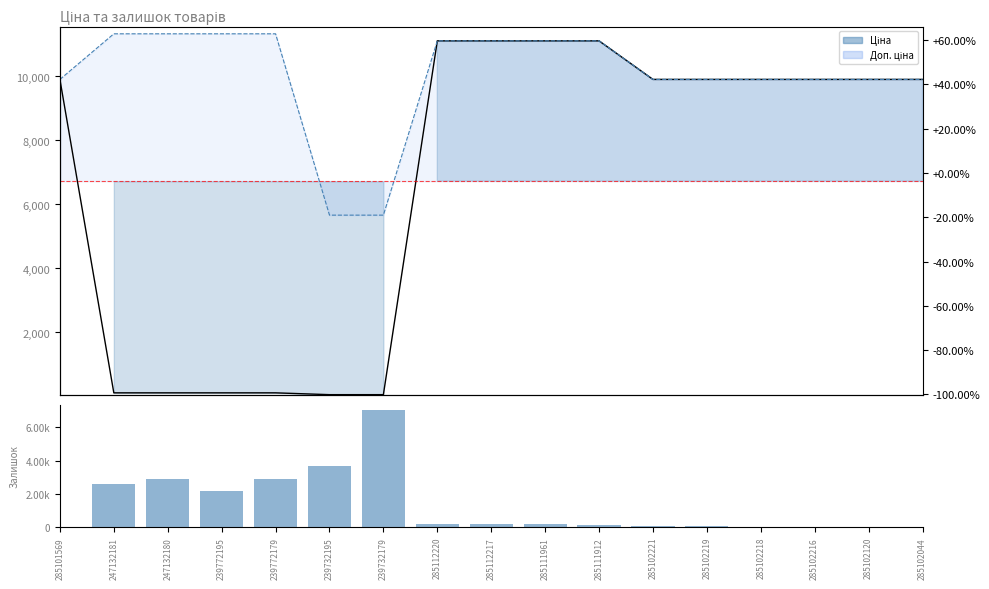

What is the sum of all Залишок values?

2211.0